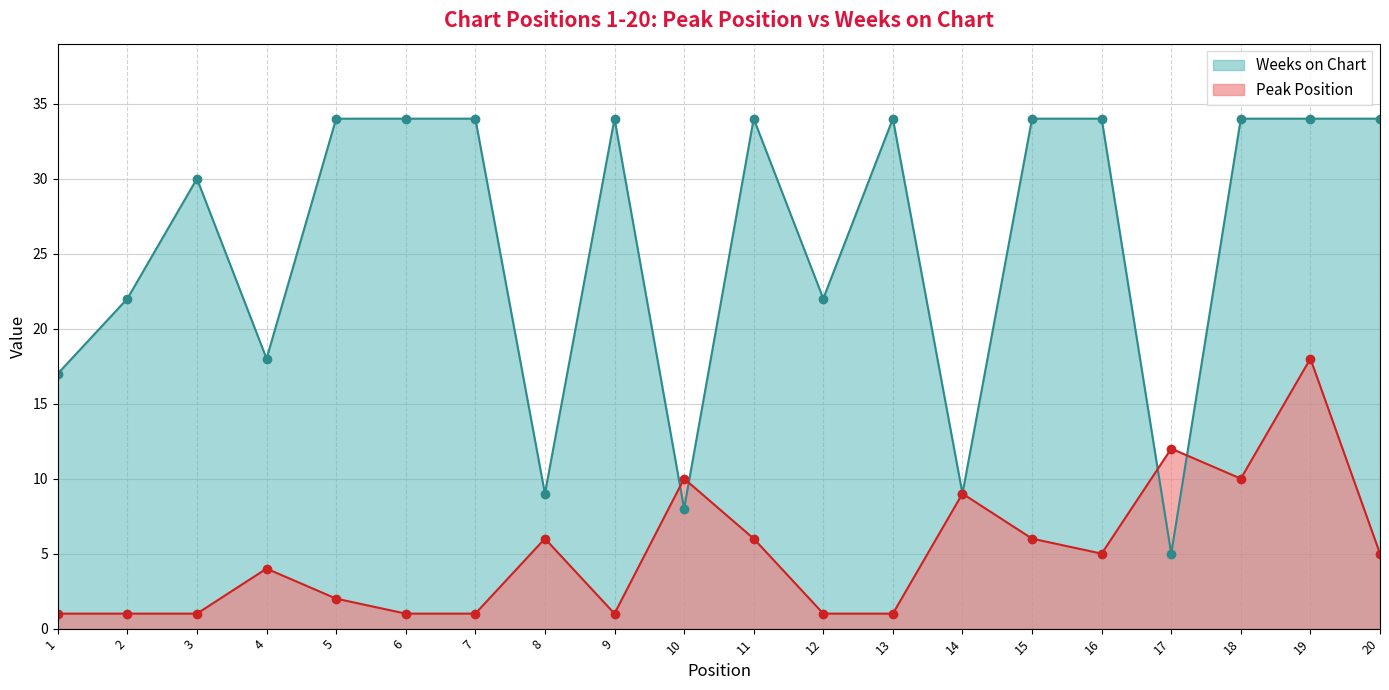

How many lines are shown in the chart?

2